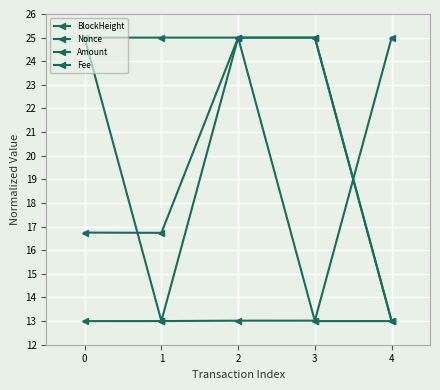

What is the lowest value of the Nonce series?

13.0